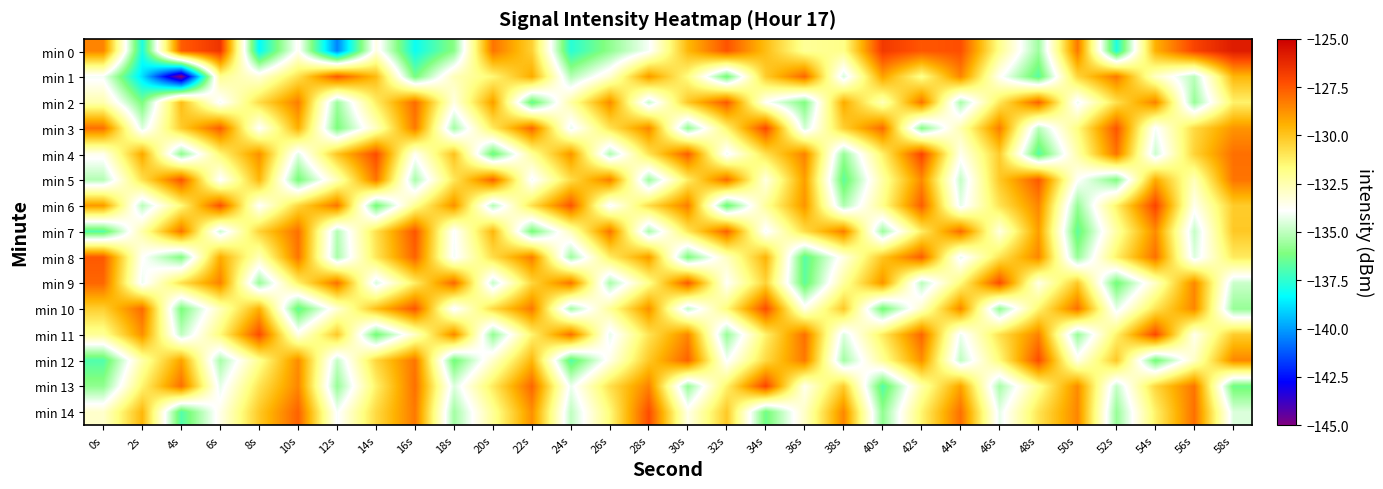

What is the total value across all series at 18s?

-1992.0